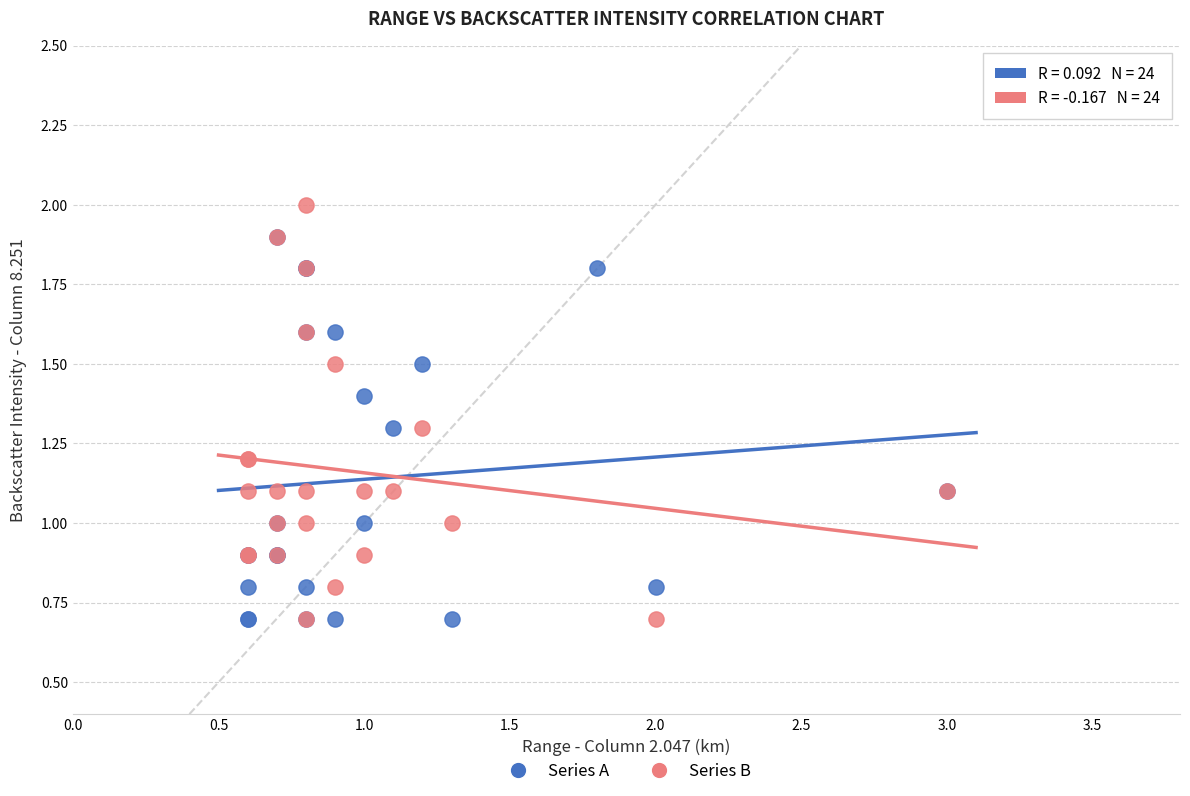

Which series has the largest Y range (max minus min)?

Series B